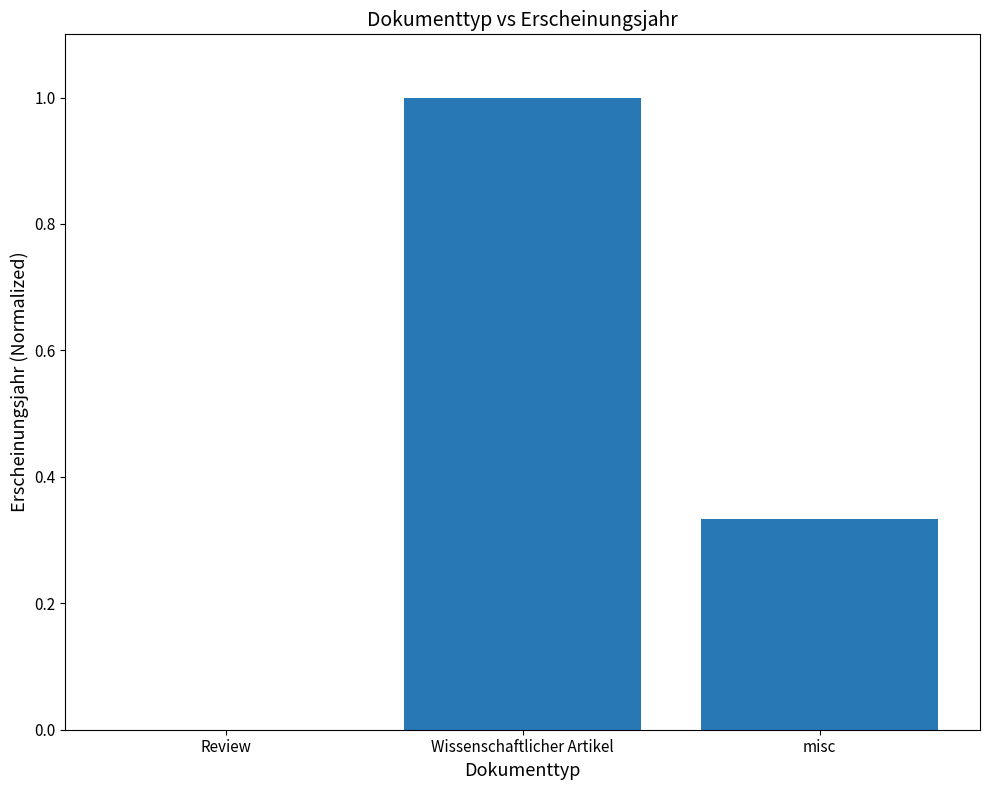

What is the greatest value displayed?

1.0